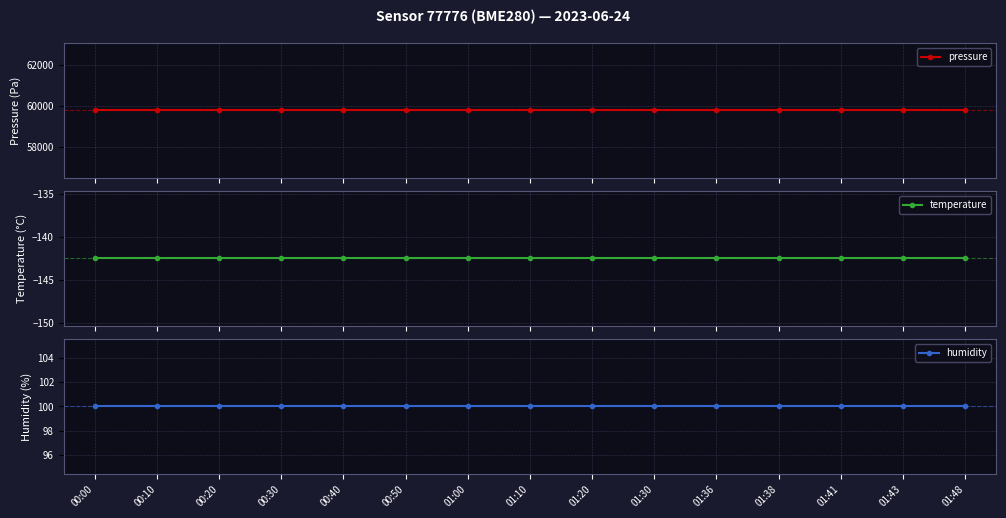

True or false: temperature and humidity cross at least once.

False